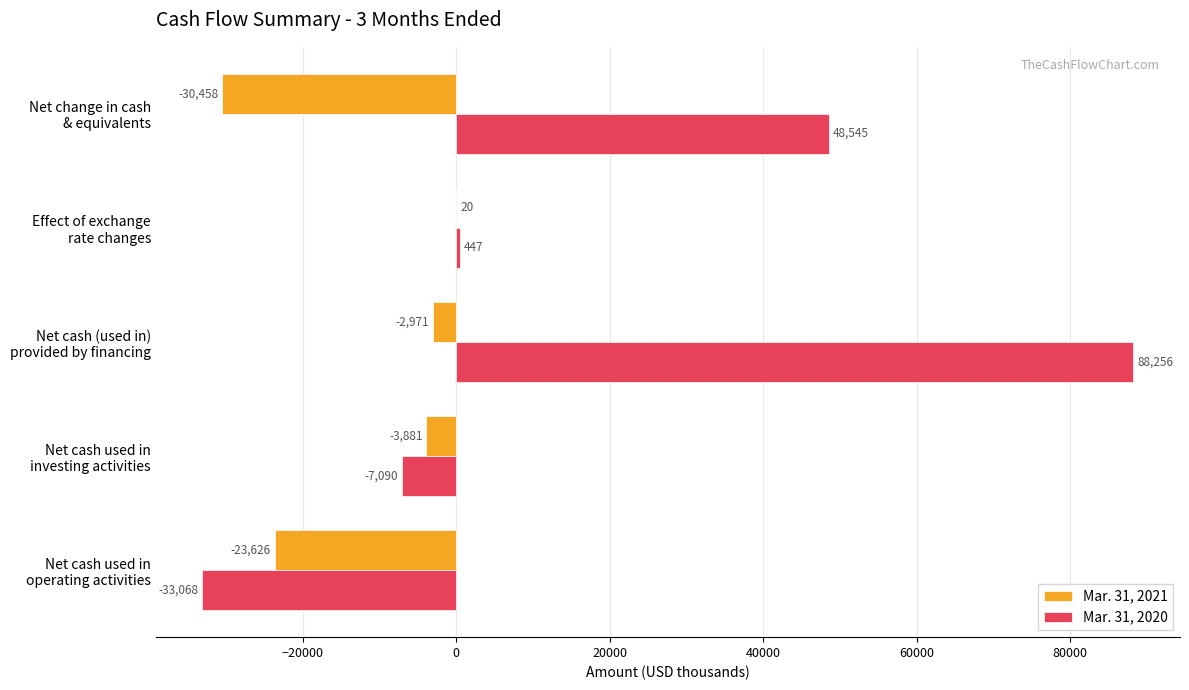

Which series has the largest total across all categories?

Mar. 31, 2020